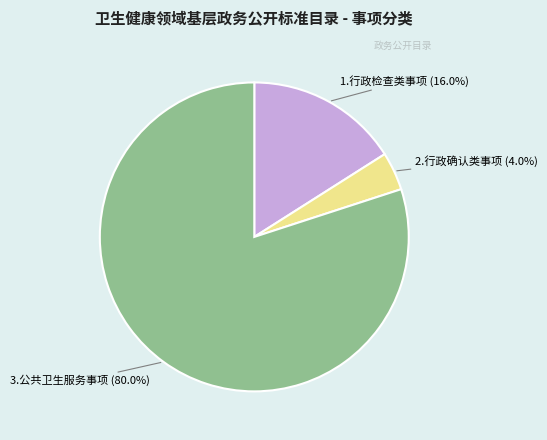

To the nearest percent, what portion does 3.公共卫生服务事项 represent?

80%